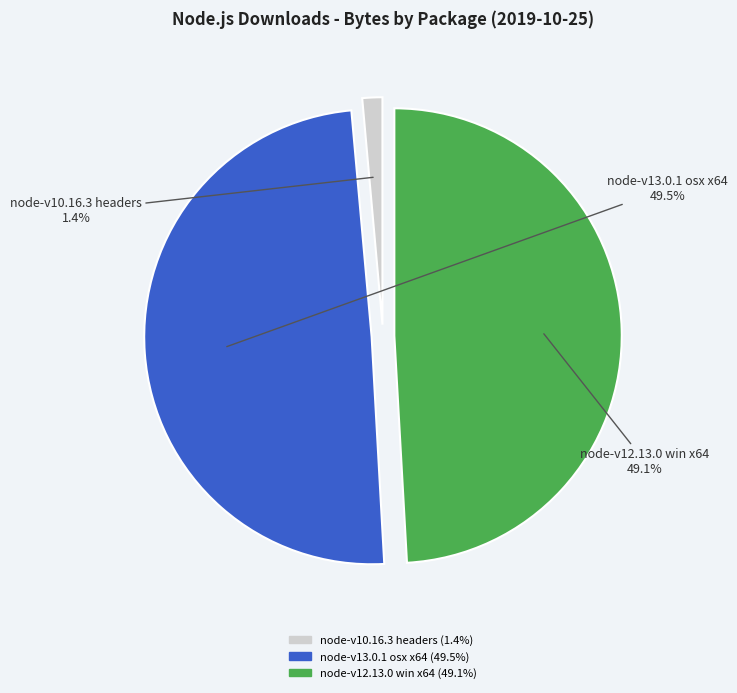

Is there a majority slice in this chart?

No